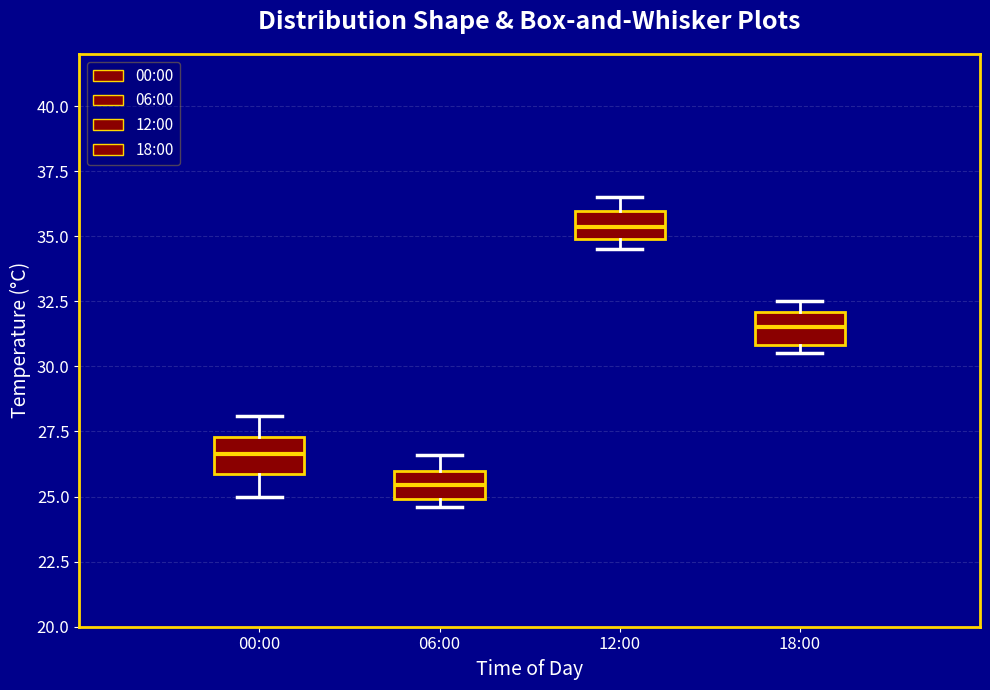

Where is the lower edge of the box for 06:00 on the y-axis? The values are not printed on the chart, so give them approximately, as read against the axis.

25.0